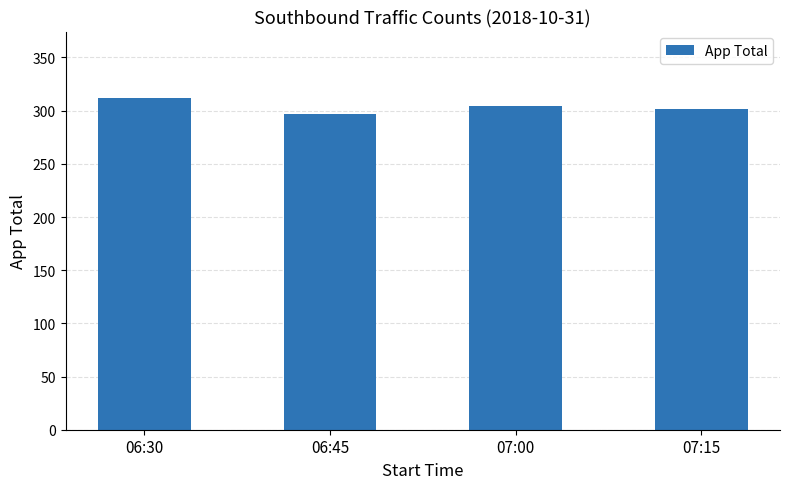

What is the minimum value shown in the chart?

297